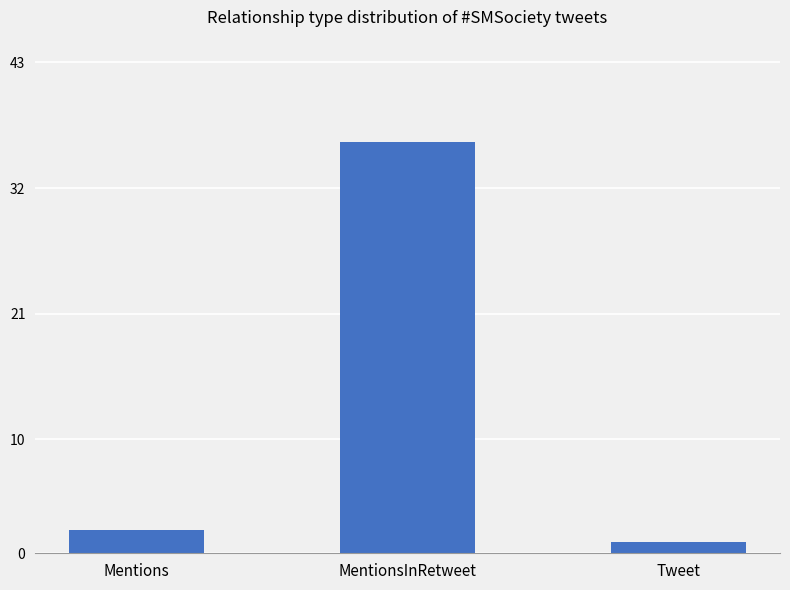

What is the change in value from Mentions to Tweet?

-1